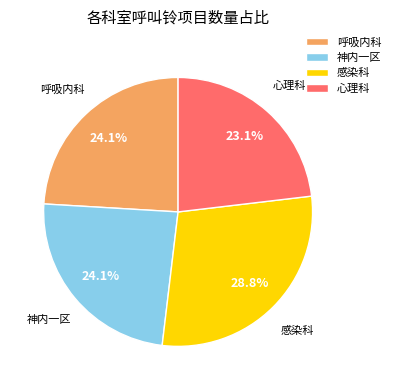

How much of the chart is everything except 神内一区?

75.9%